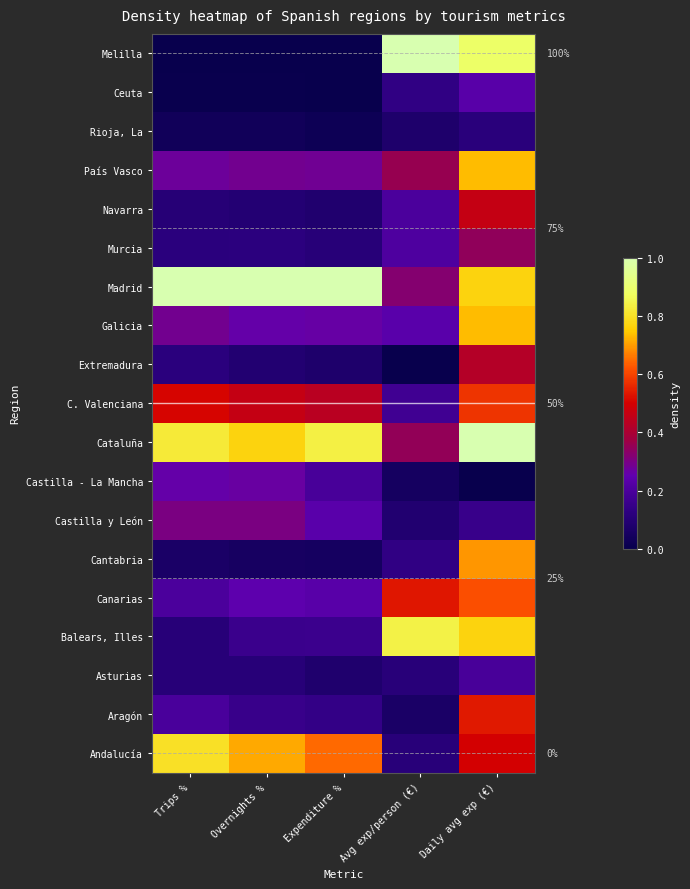

What is the spread (max minus min) of values at Avg exp/person (€)?

1.0